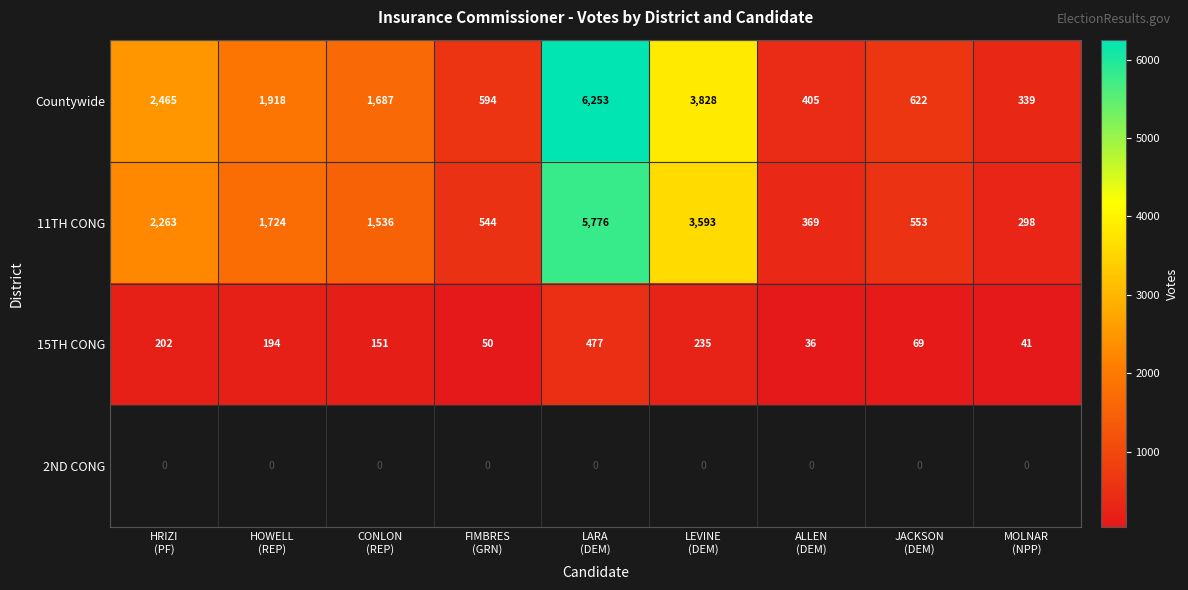

What is the minimum value for Countywide?

339